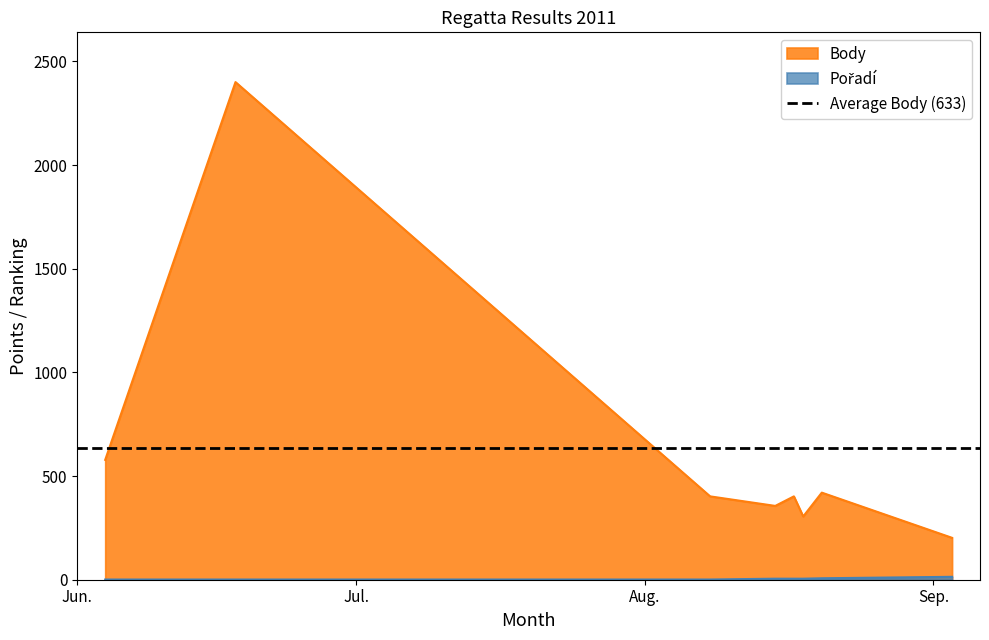

What position from the right is 2011-08-17?

4